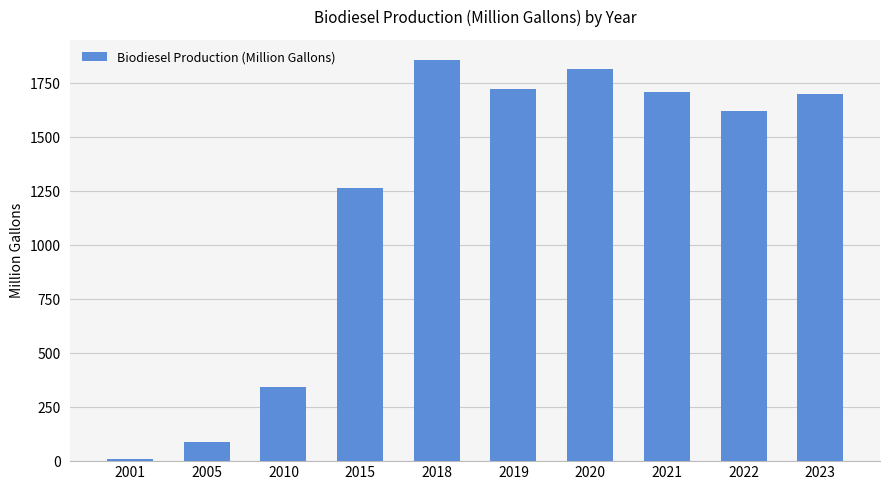

Reading right to left, what are all the values shown in this chart?

2023=1698.8	2022=1622.0	2021=1708.8	2020=1814.7	2019=1724.5	2018=1857.3	2015=1263.3	2010=343.4	2005=90.8	2001=8.6